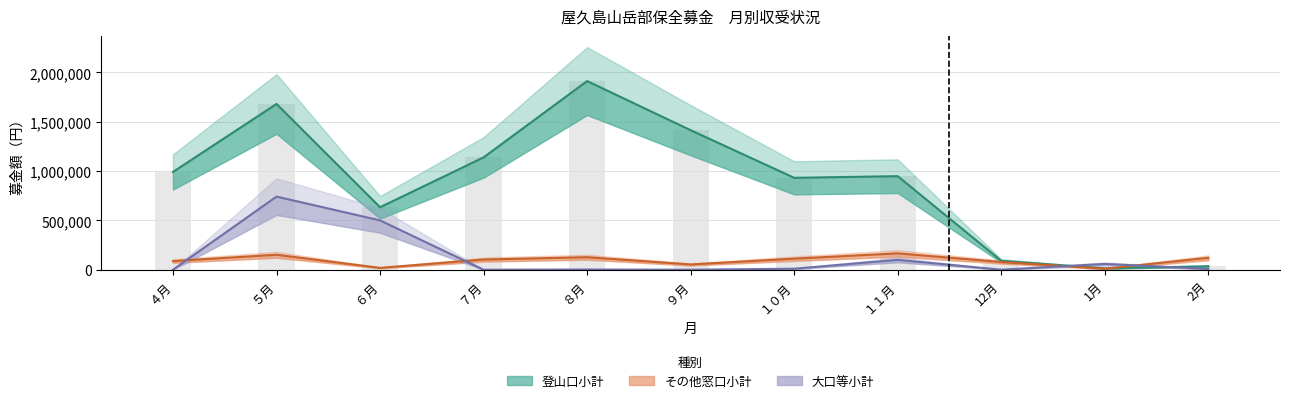

What is the sum of all 登山口小計 values?

9789069